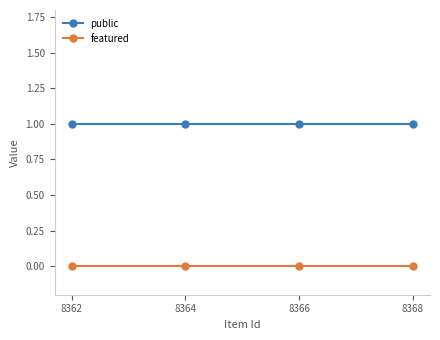

At how many categories does at least one series exceed 0?

4